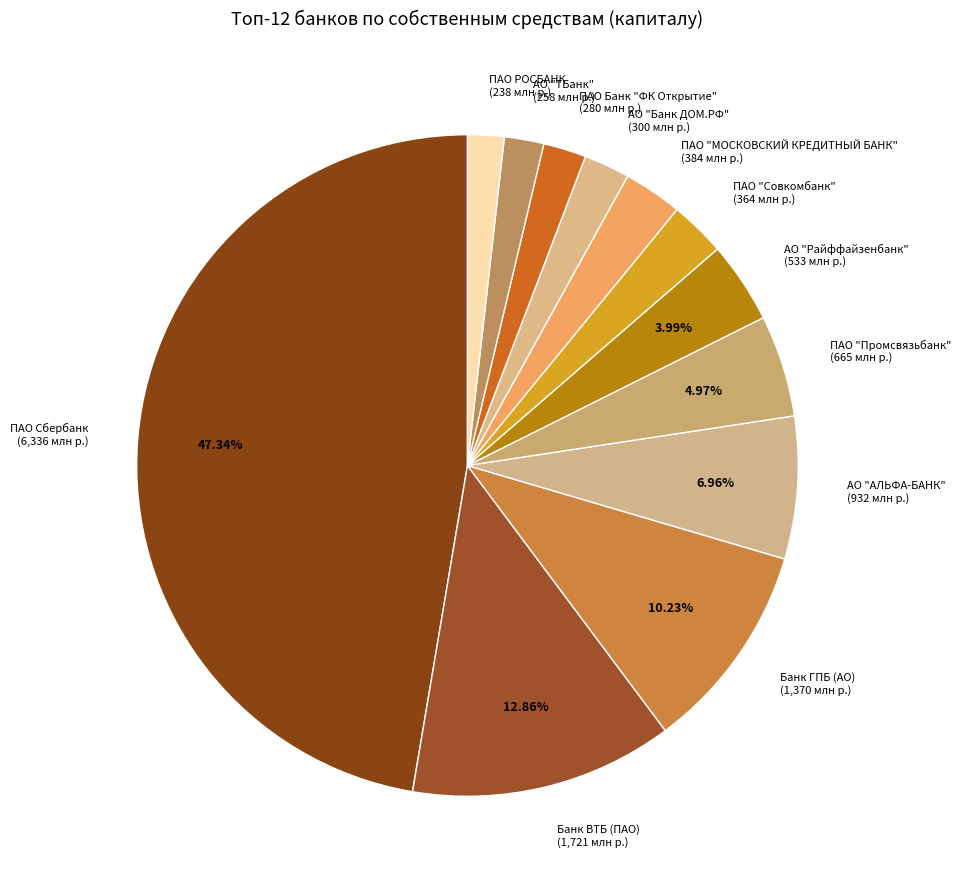

To the nearest percent, what percentage of the pie is ПАО "Промсвязьбанк"?

5%